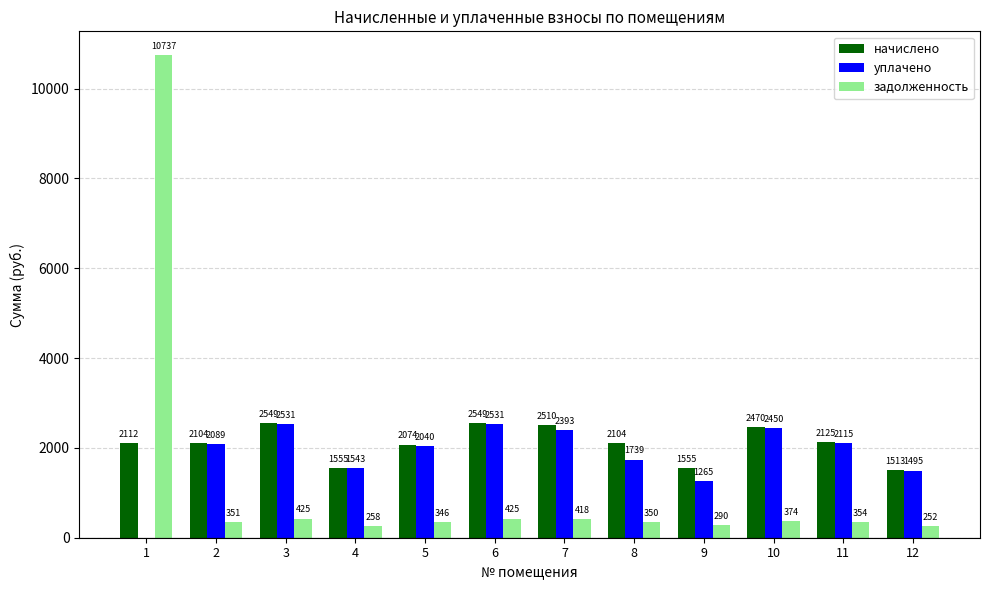

What is the highest value of the уплачено series?

2531.1